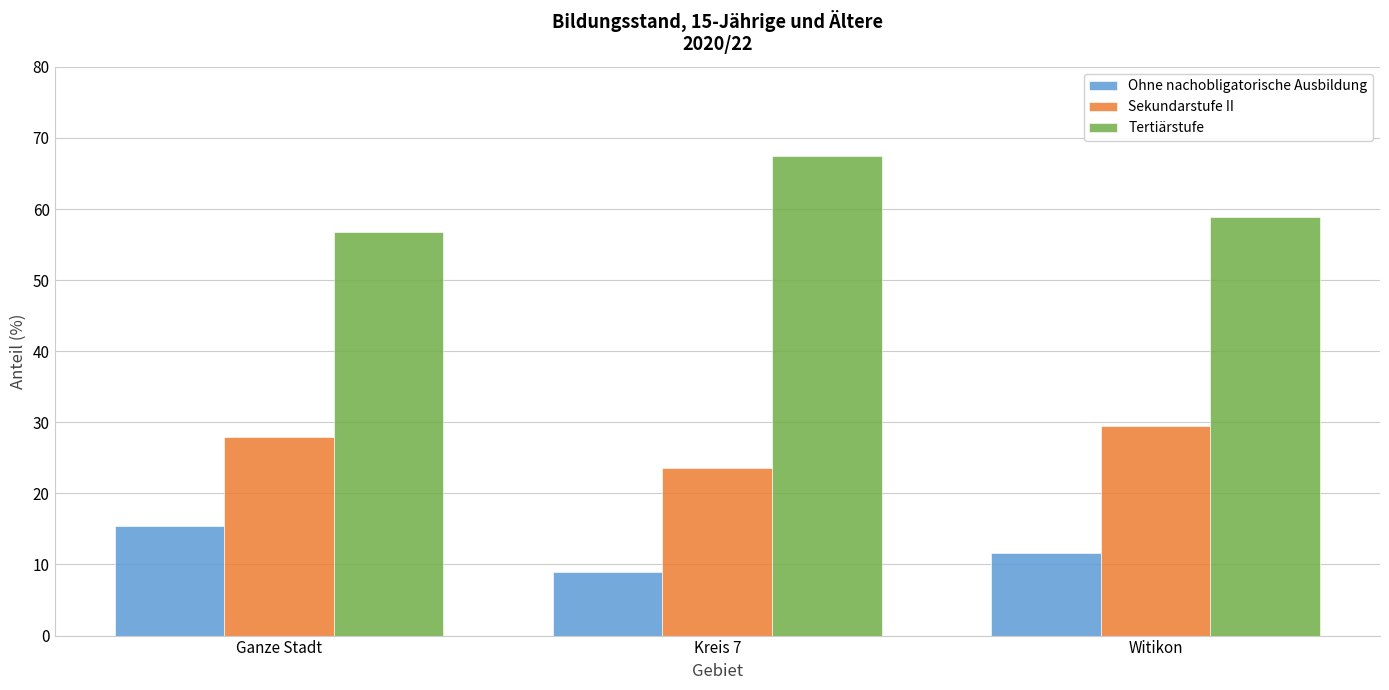

What is the lowest value of the Sekundarstufe II series?

23.6